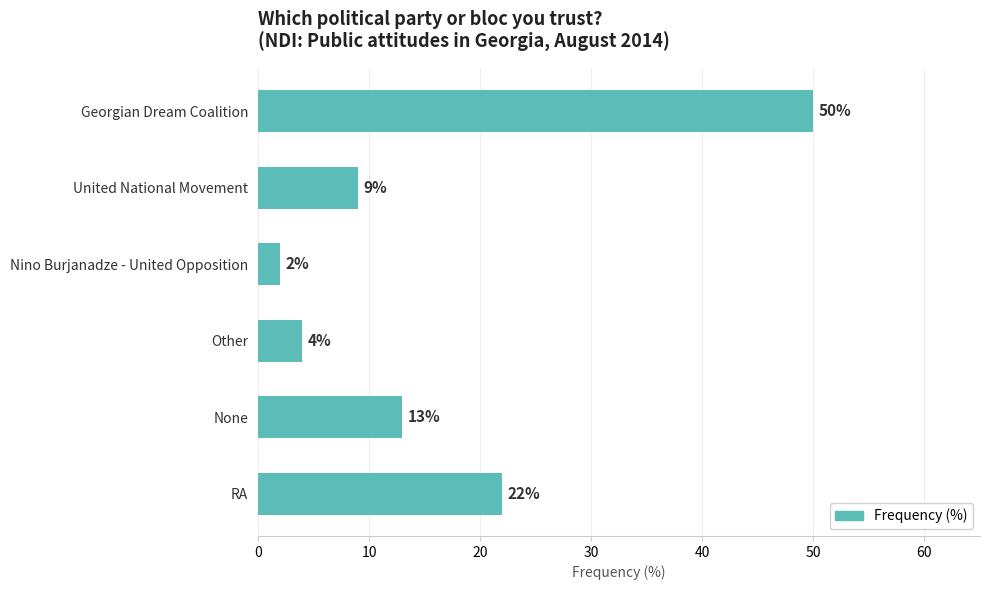

List the labels in order of value, largest first.

Georgian Dream Coalition, RA, None, United National Movement, Other, Nino Burjanadze - United Opposition